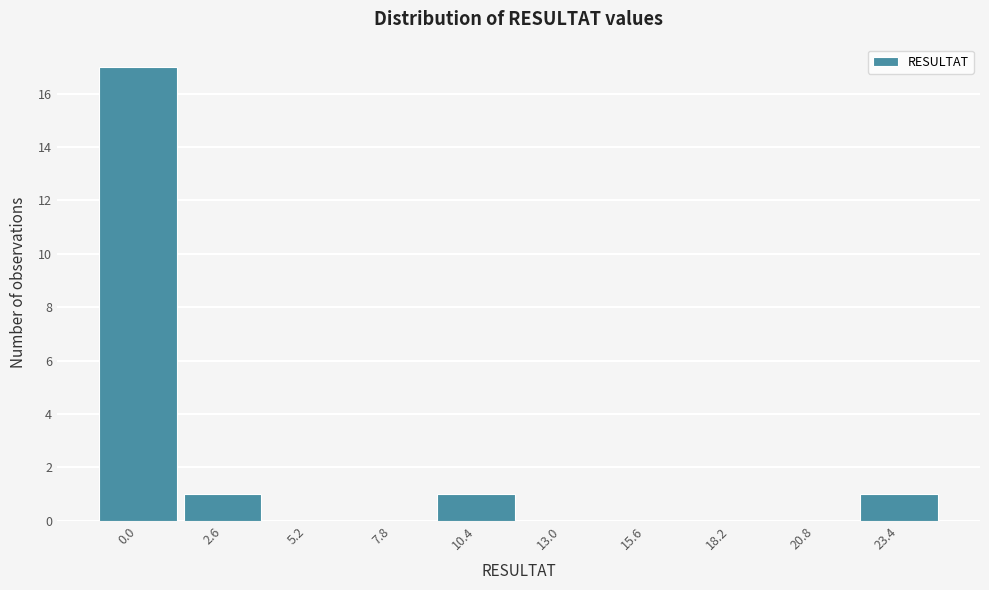

Reading left to right, extract all data points from this chart.

0.0=17	2.6=1	5.2=0	7.8=0	10.4=1	13.0=0	15.6=0	18.2=0	20.8=0	23.4=1